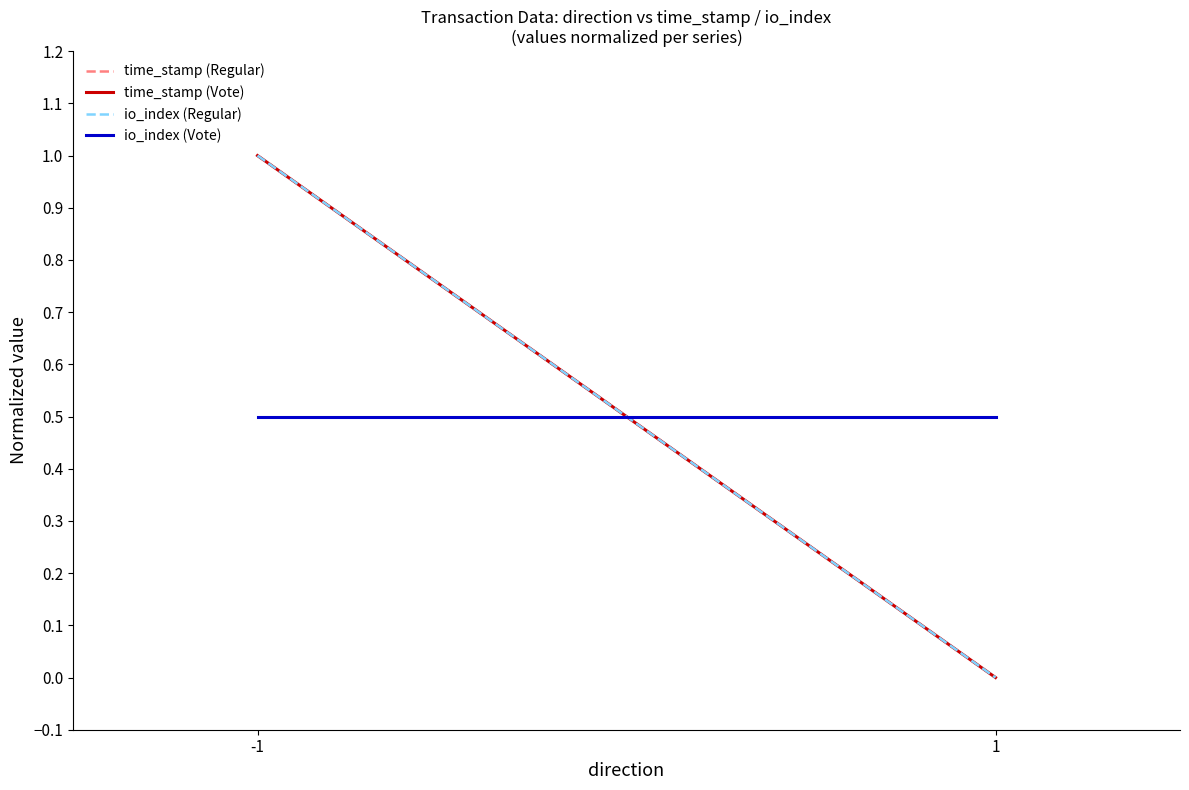

How many values in the io_index (Regular) series are below 1?

1